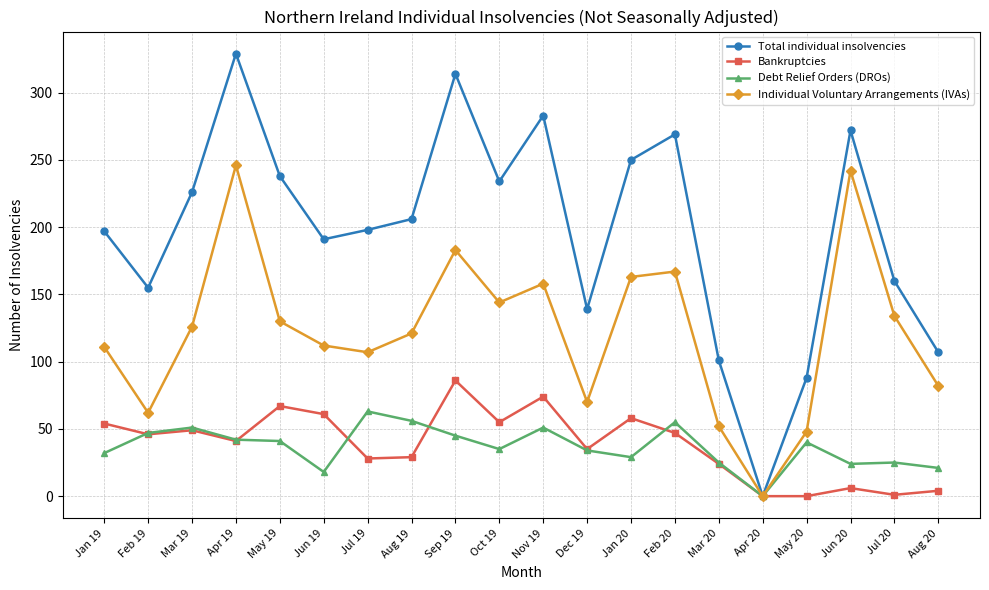

How many values in the Bankruptcies series are below 46?

10